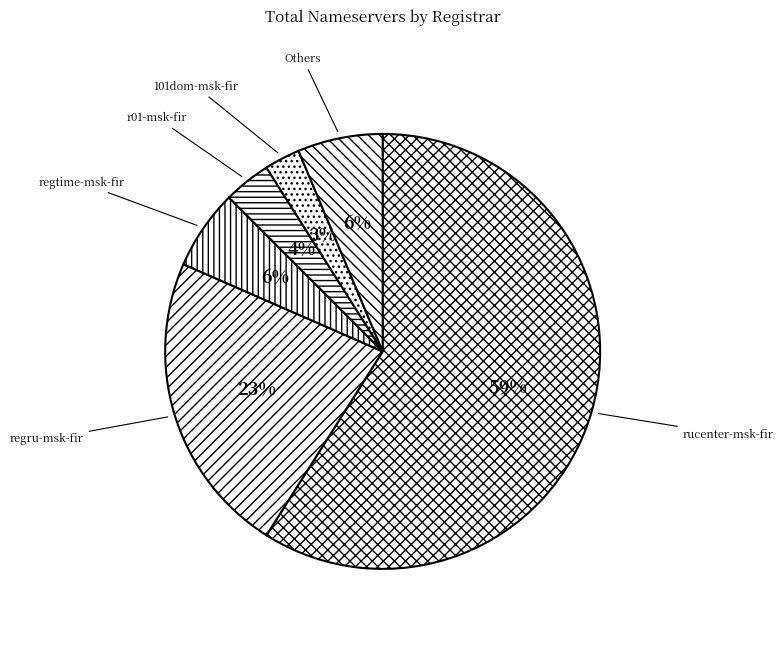

Does rucenter-msk-fir represent more than half of the total?

Yes